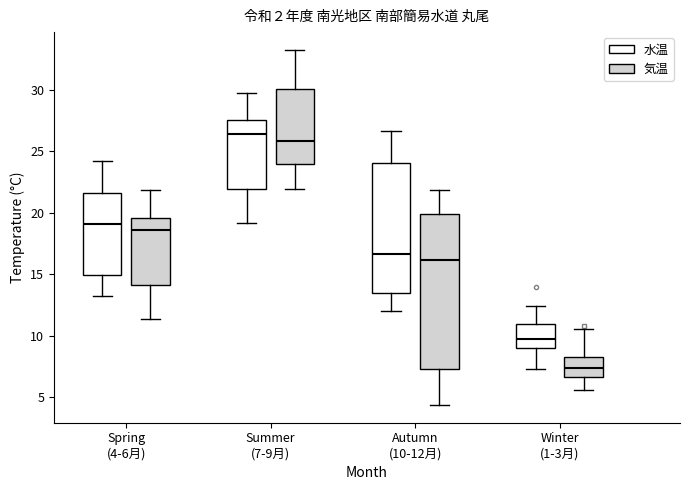

Which box has the highest median line?

Summer (7-9月) (水温)